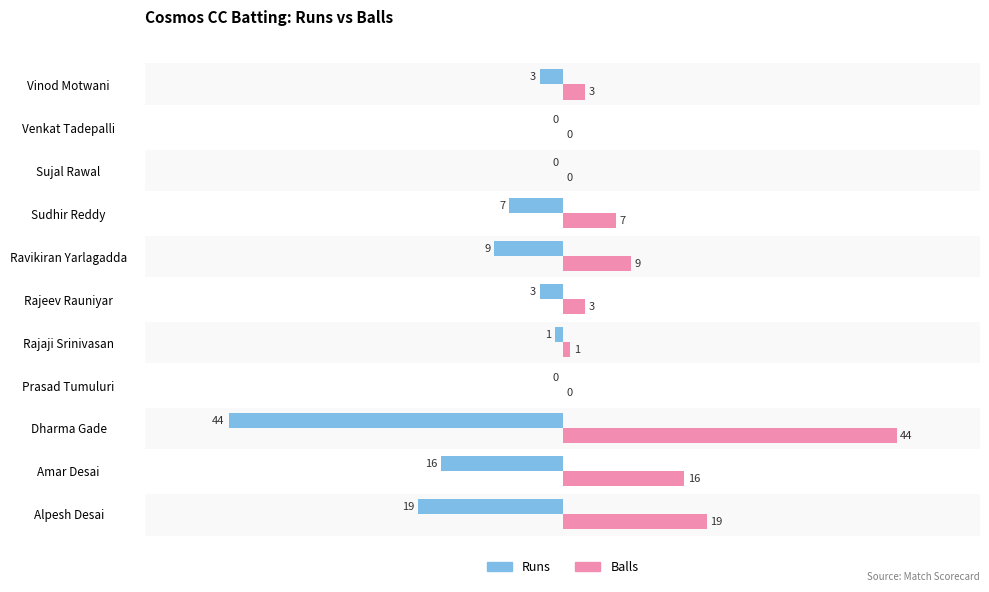

How many series are shown in this chart?

2